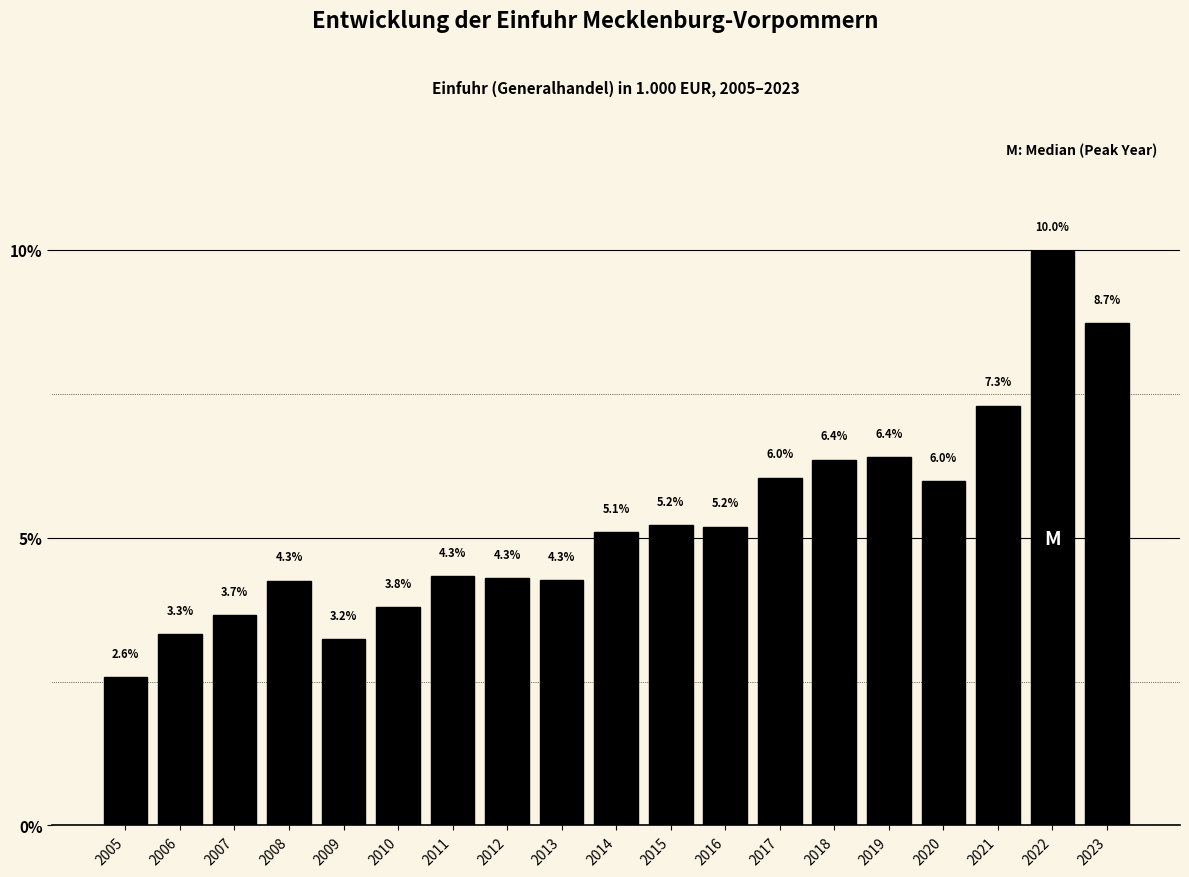

Reading right to left, what are all the values shown in this chart?

2023=8.7	2022=10.0	2021=7.3	2020=6.0	2019=6.4	2018=6.4	2017=6.0	2016=5.2	2015=5.2	2014=5.1	2013=4.3	2012=4.3	2011=4.3	2010=3.8	2009=3.2	2008=4.3	2007=3.7	2006=3.3	2005=2.6